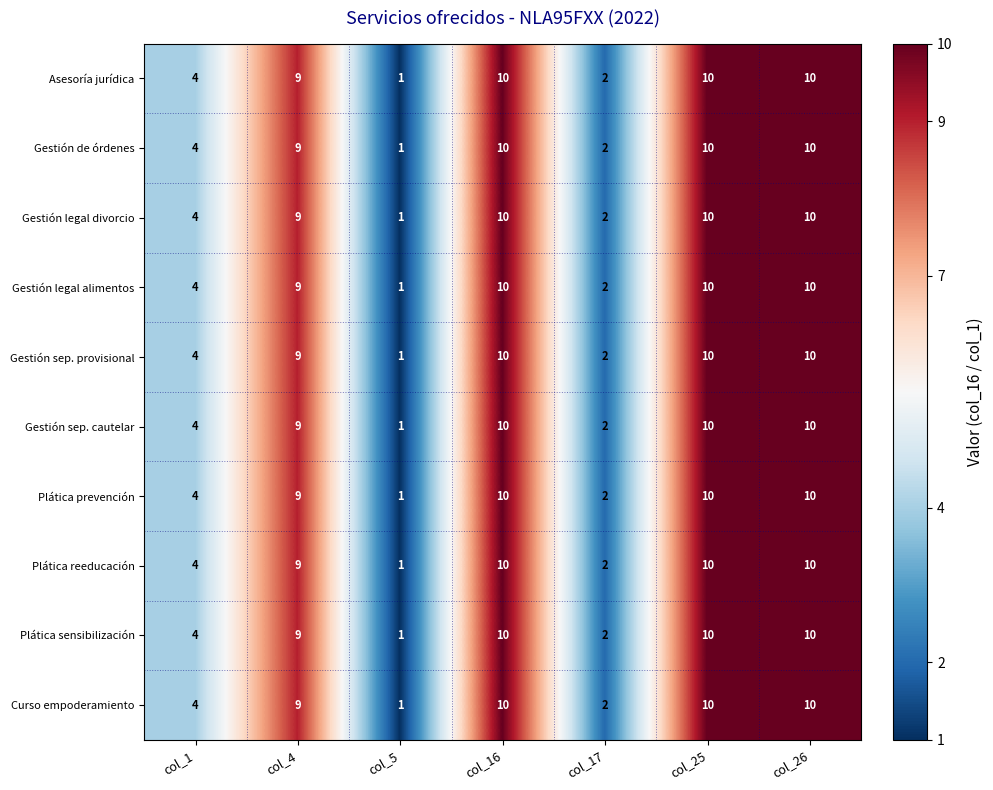

What is the average value of the Gestión legal divorcio series?

7